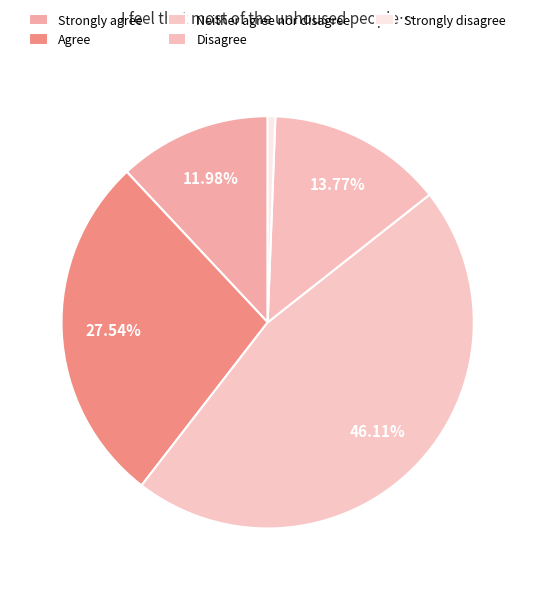

Is it true that Agree is 15% of the pie?

False